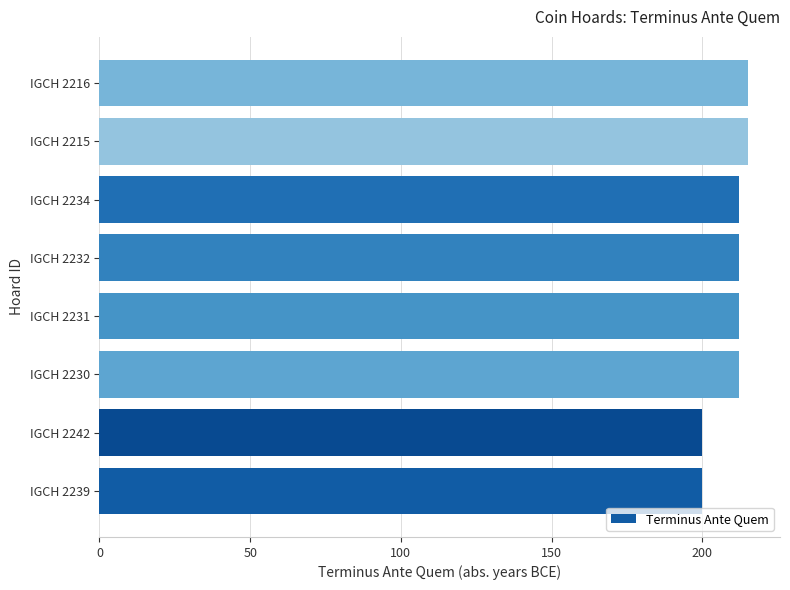

What is the greatest value displayed?

215